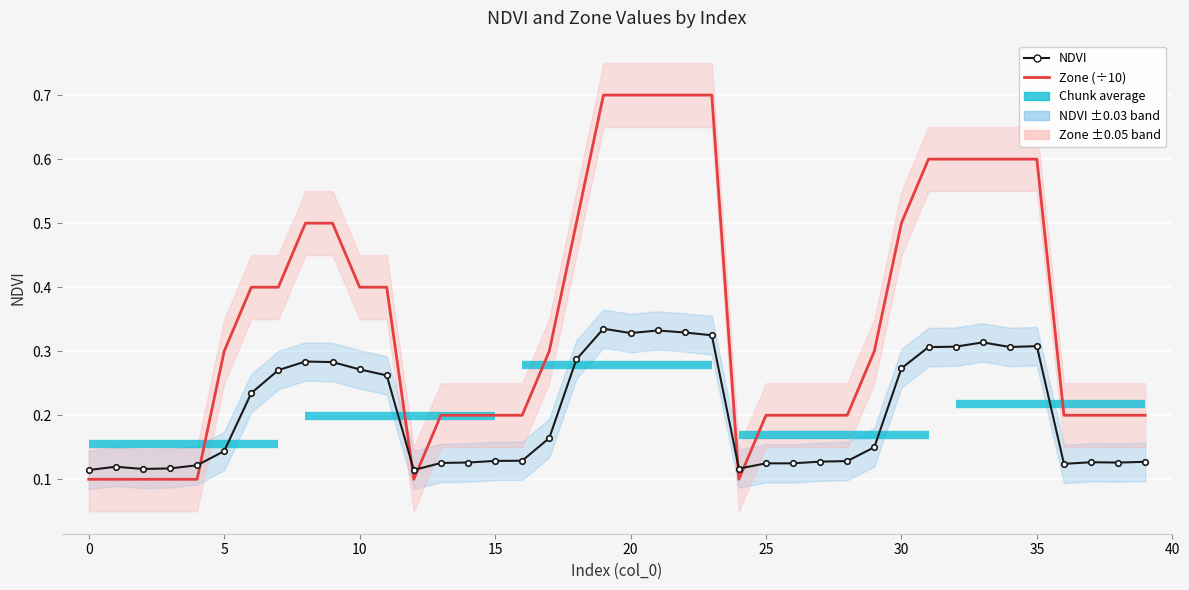

What is the difference between the maximum and minimum values in the Zone (÷10) series?

0.6